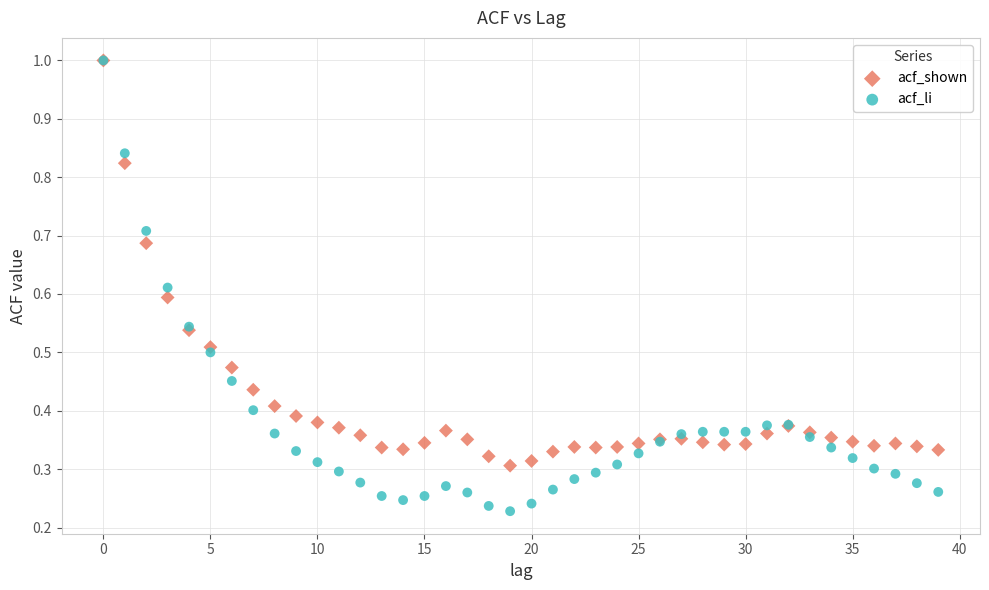

Which series reaches the minimum Y coordinate?

acf_li